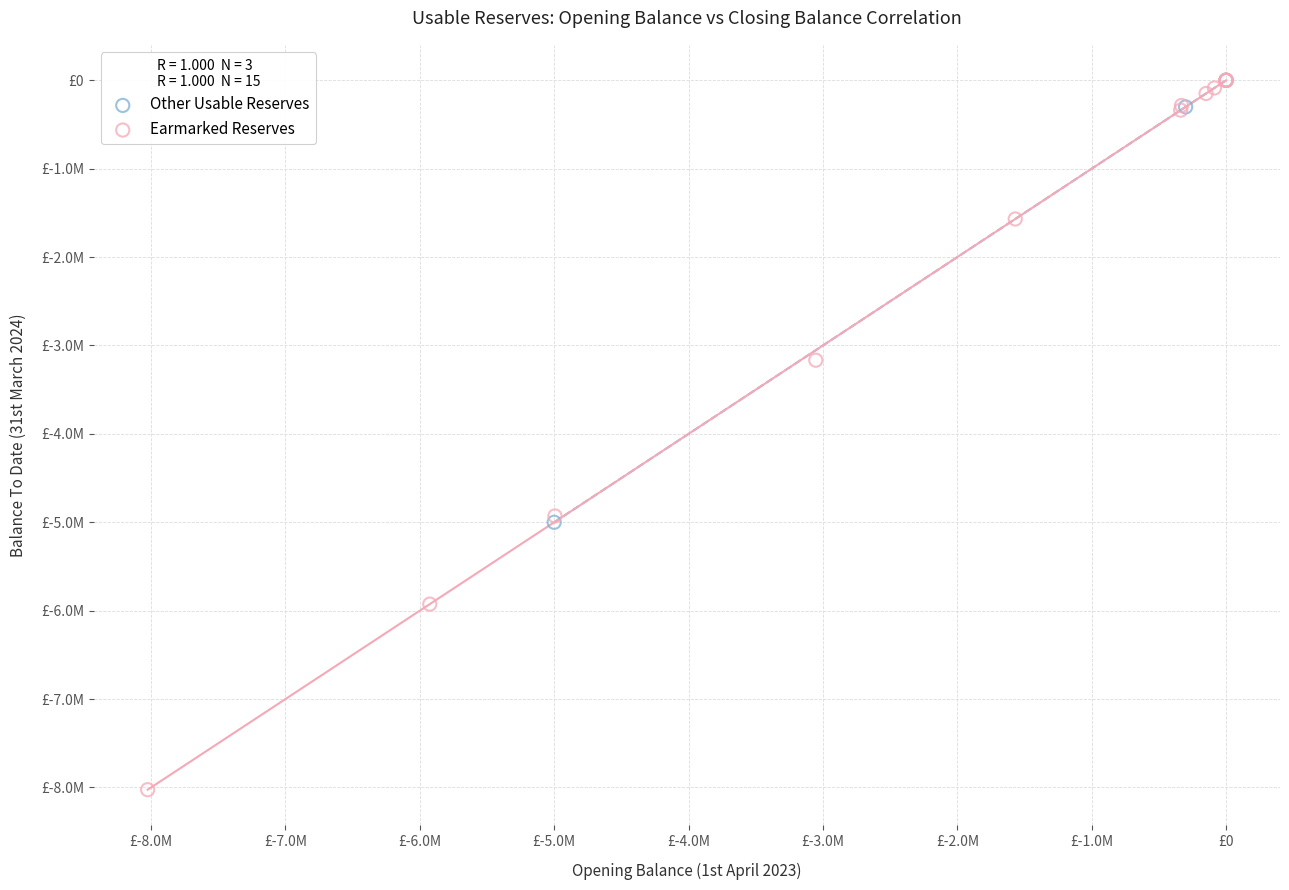

What are all the series names shown in the legend?

Other Usable Reserves, Earmarked Reserves